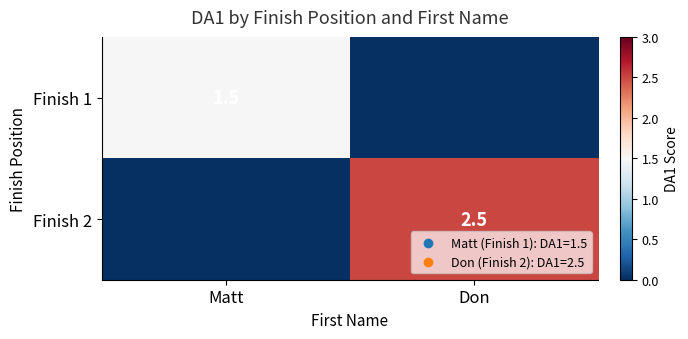

Between Don and Matt, which is larger?

Matt